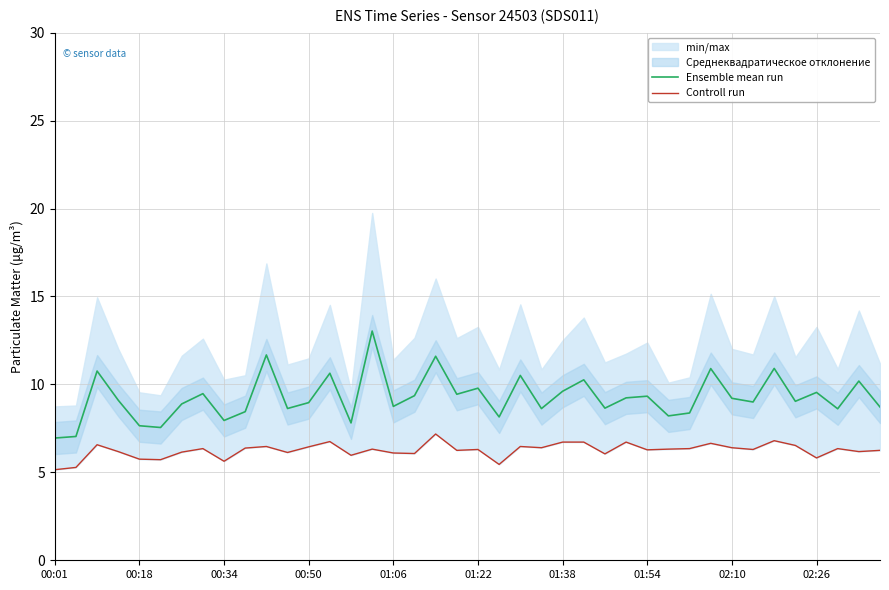

What is the difference between the Ensemble mean run values at 21 and 28?

1.2